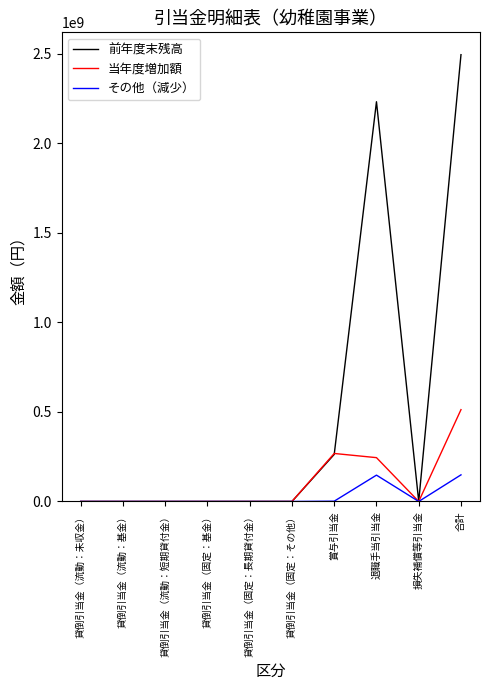

What is the highest value of the 当年度増加額 series?

512893858